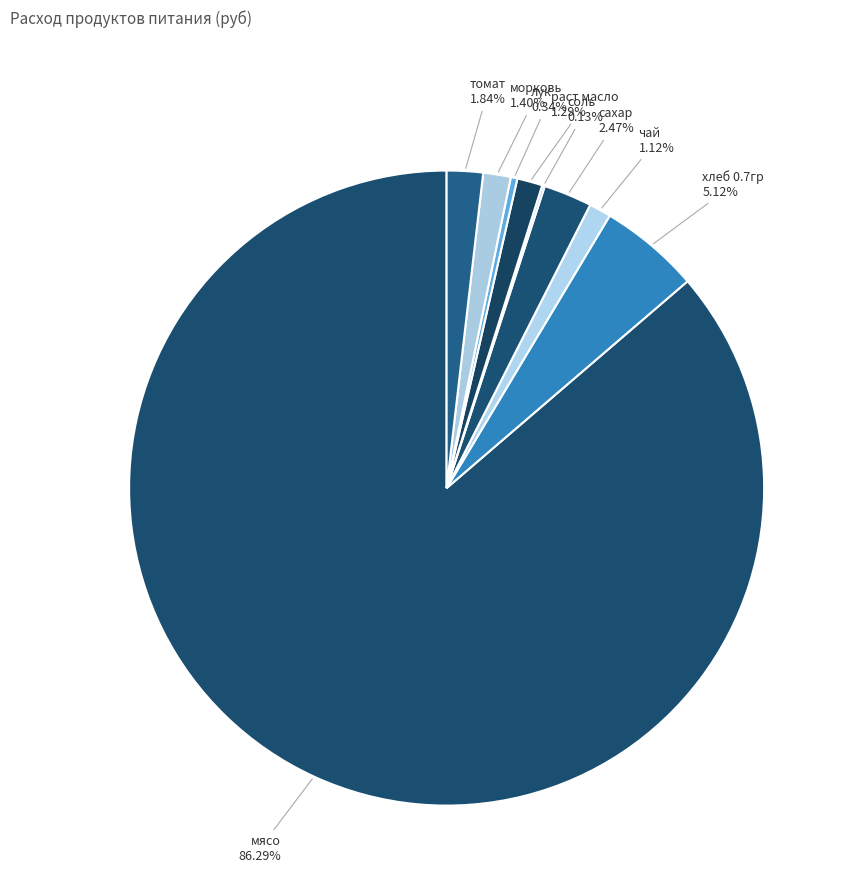

Which slice is the smallest?

соль